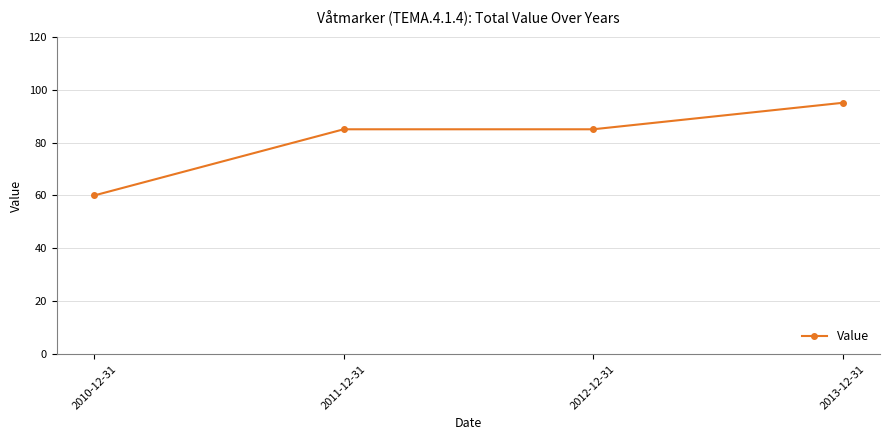

True or false: the data shows 55 at 2012-12-31.

False